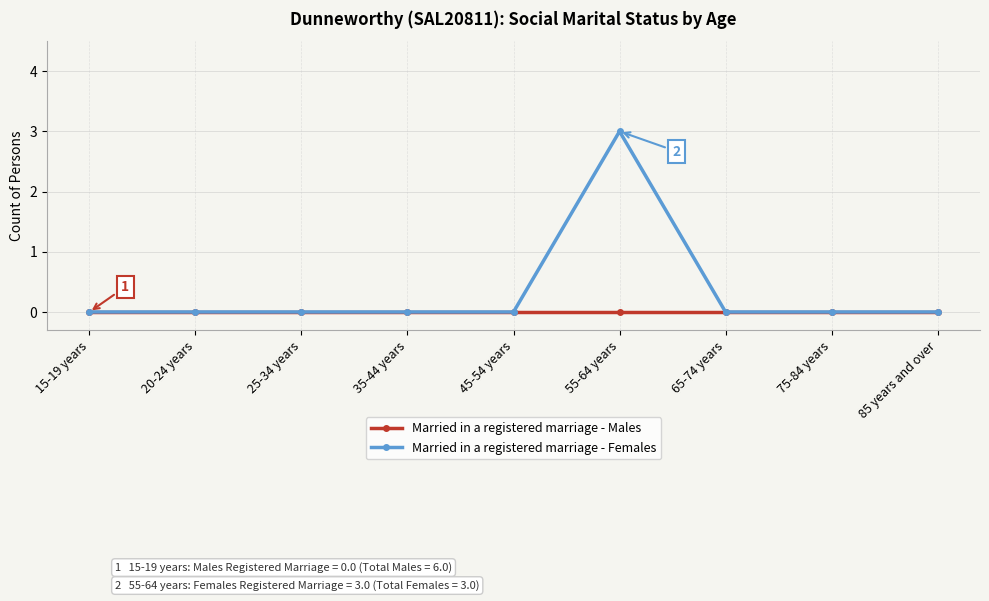

True or false: Married in a registered marriage - Females has a value of -1 at 35-44 years.

False